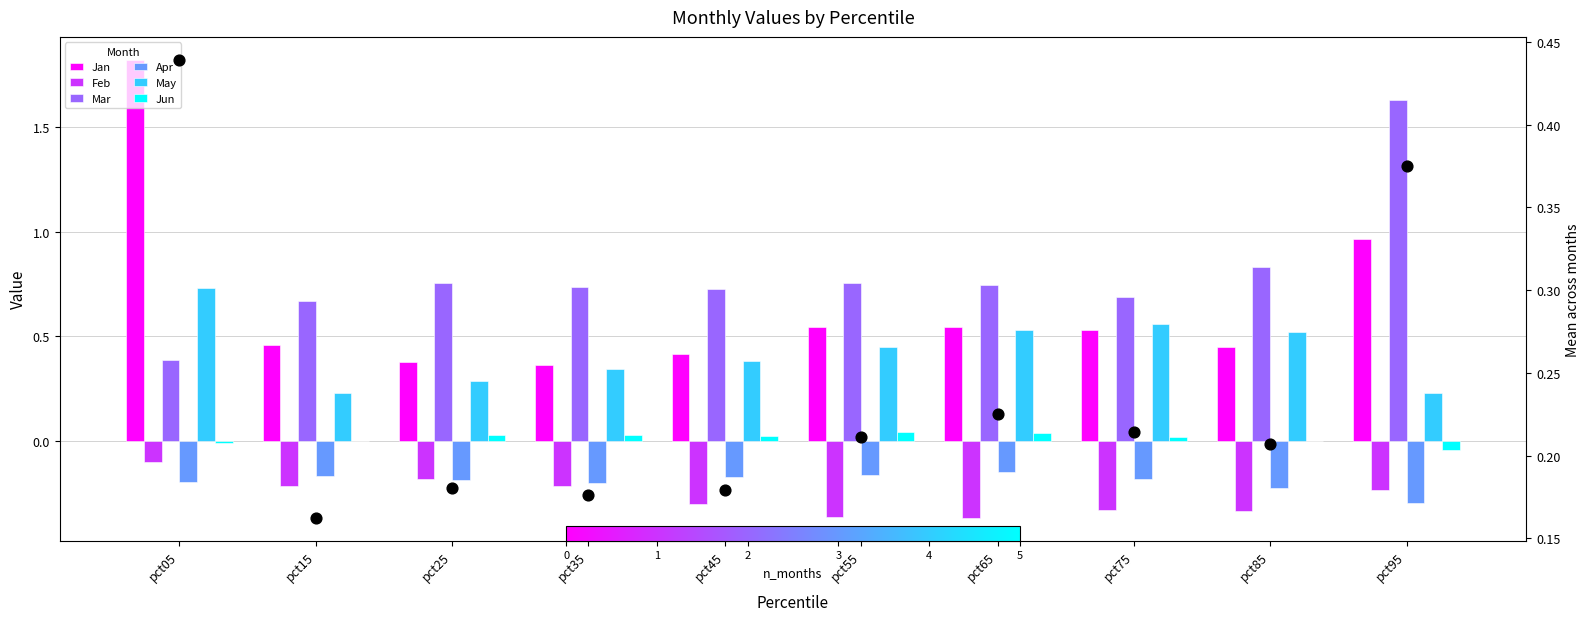

Which series contains the highest Y value?

Jan